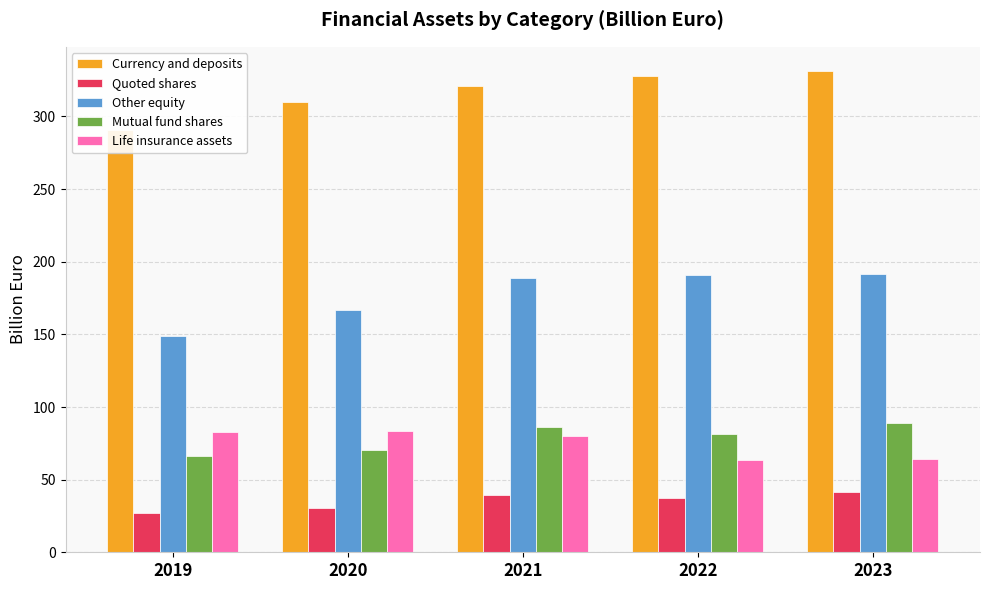

What are all the series names shown in the legend?

Currency and deposits, Quoted shares, Other equity, Mutual fund shares, Life insurance assets